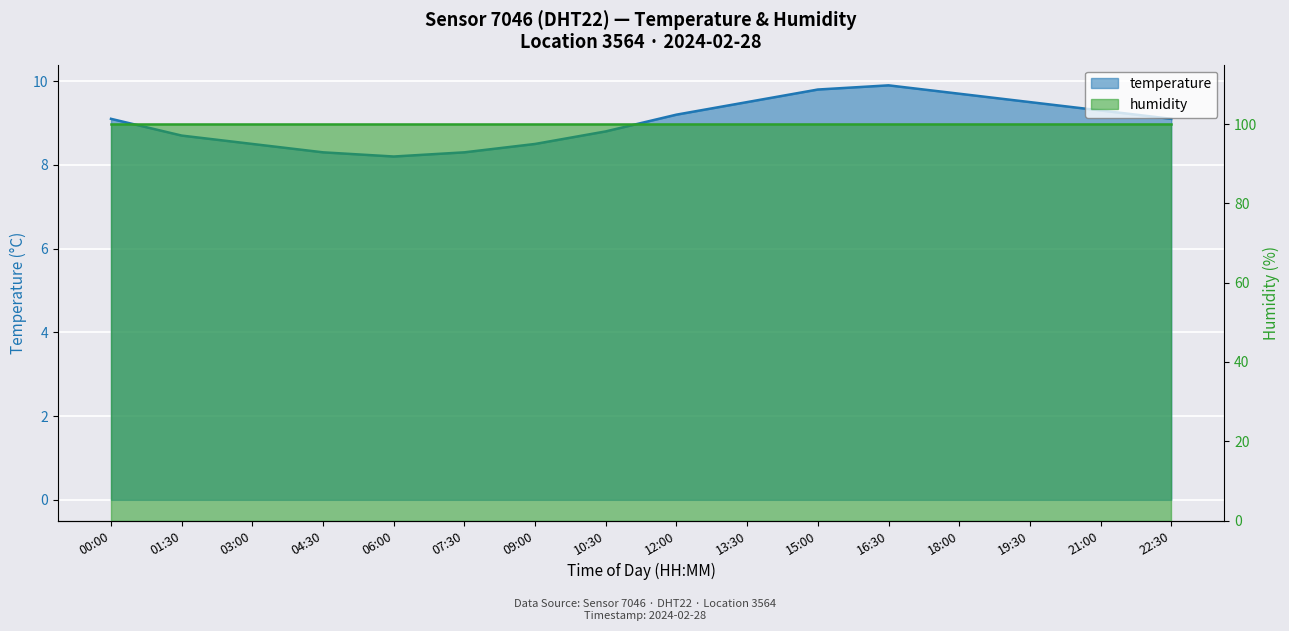

Reading left to right, list all the values displayed in this chart.

9.1	8.7	8.5	8.3	8.2	8.3	8.5	8.8	9.2	9.5	9.8	9.9	9.7	9.5	9.3	9.1